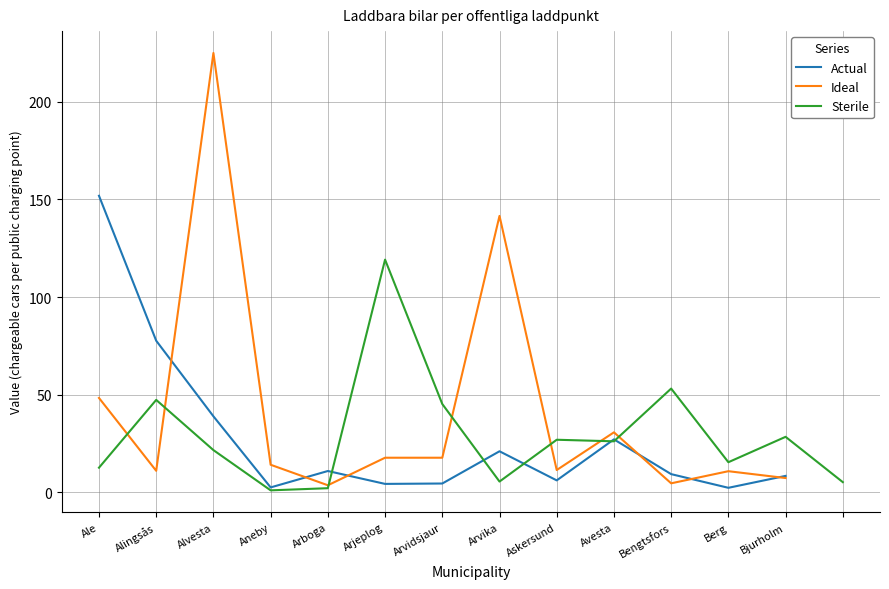

What is the total value across all series at Arjeplog?

141.4